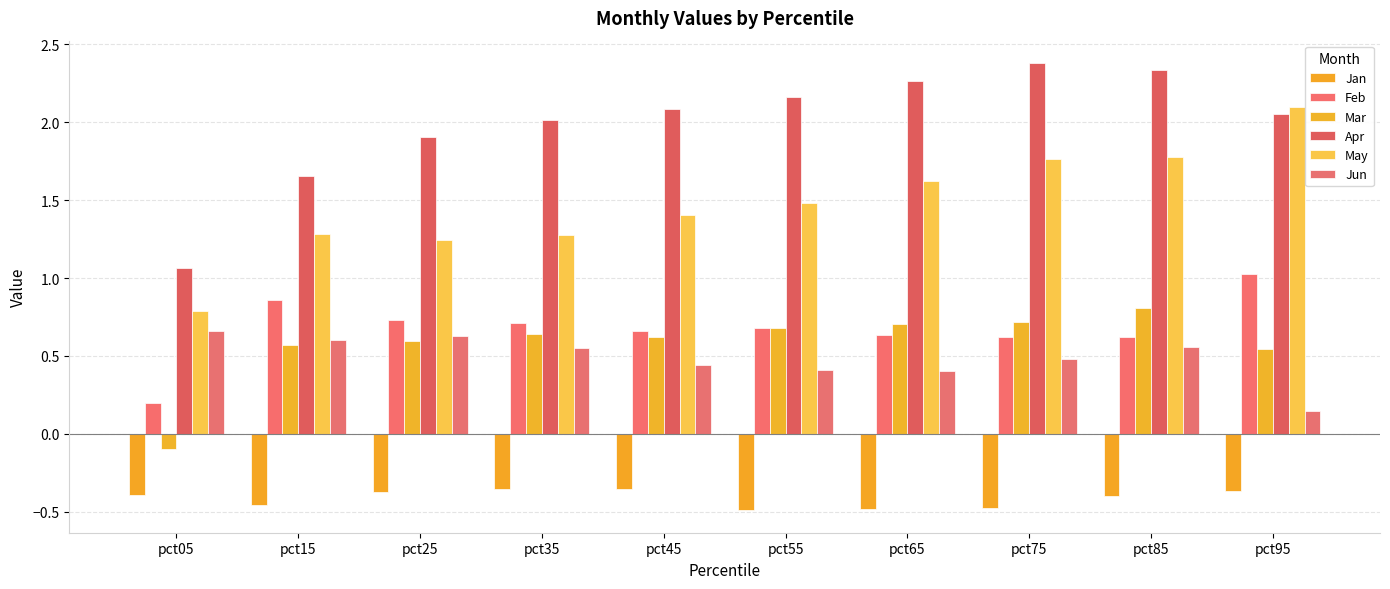

Which category has the highest value in the Jun series?

pct05